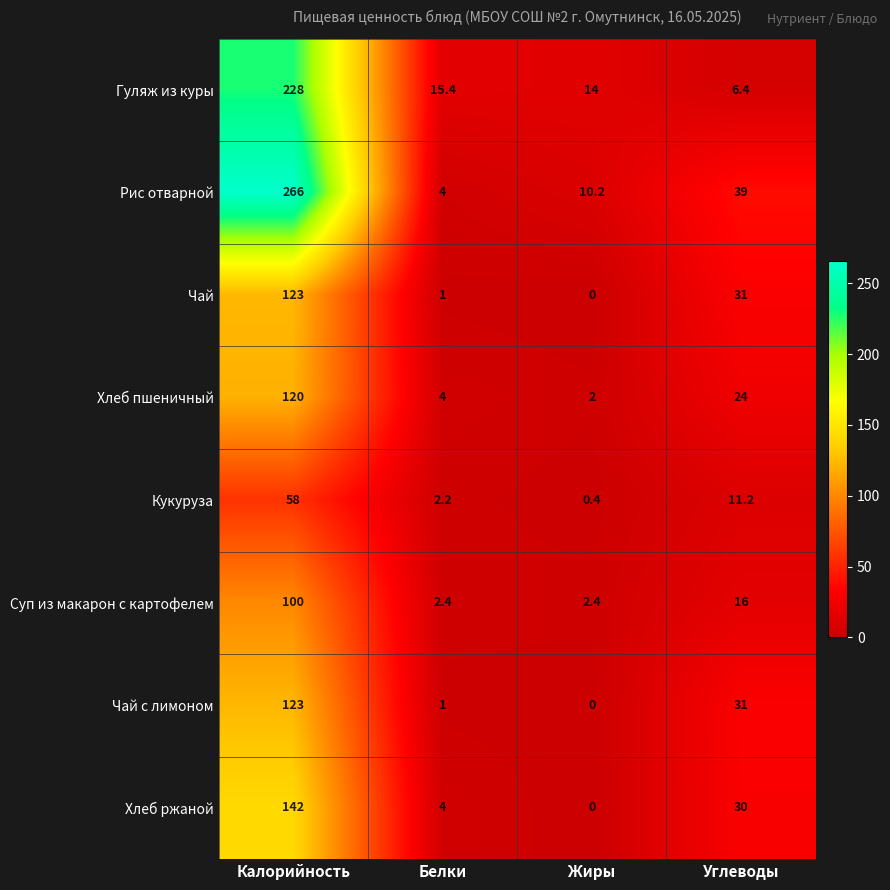

What is the difference between the maximum and second lowest values in the Рис отварной series?

255.8